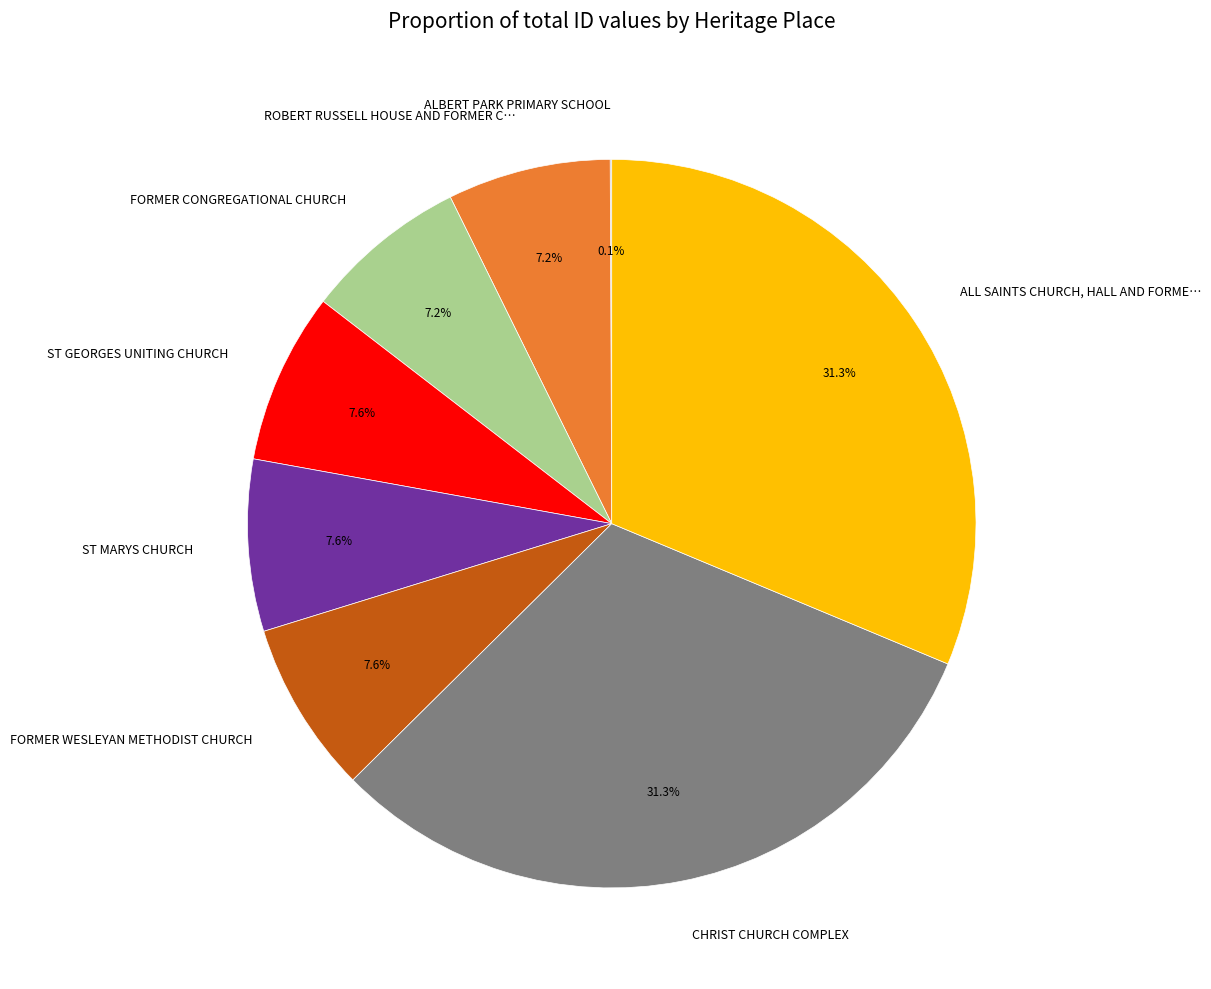

What is the total percentage of FORMER CONGREGATIONAL CHURCH and ST GEORGES UNITING CHURCH?

14.8%